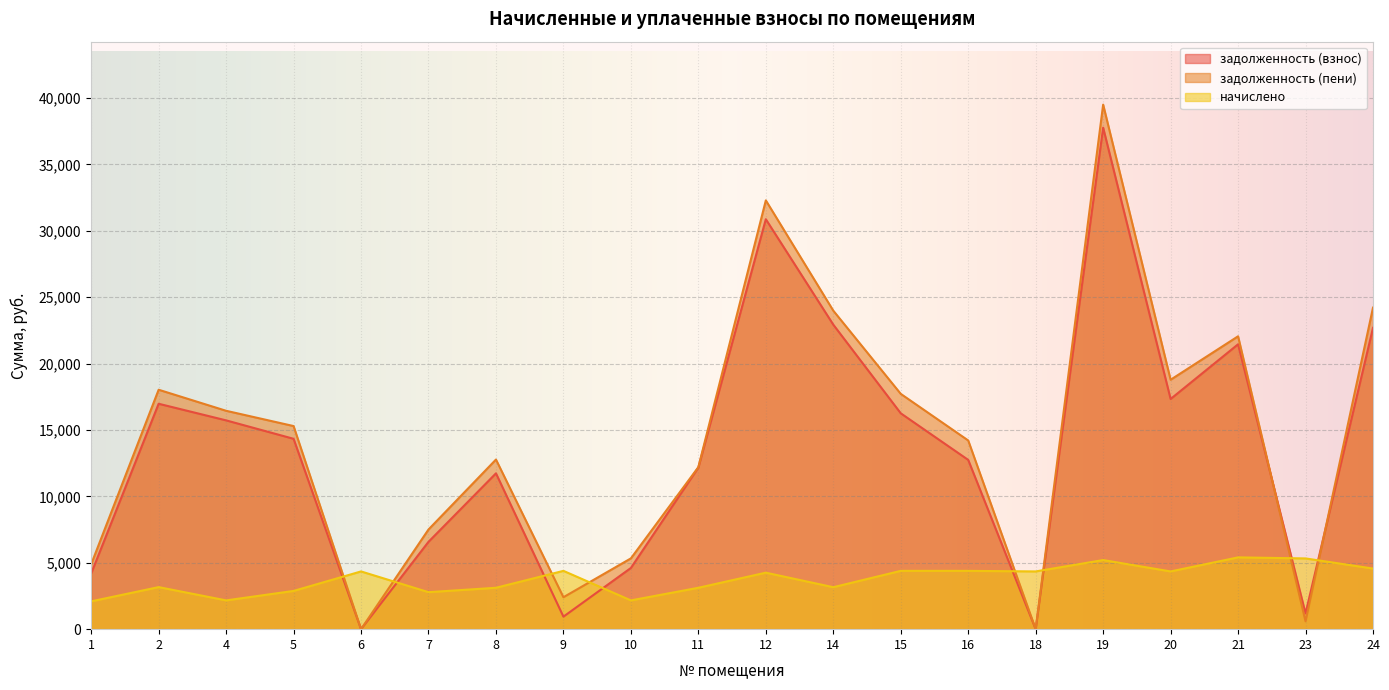

True or false: начислено has more than 0 interior local peaks.

True